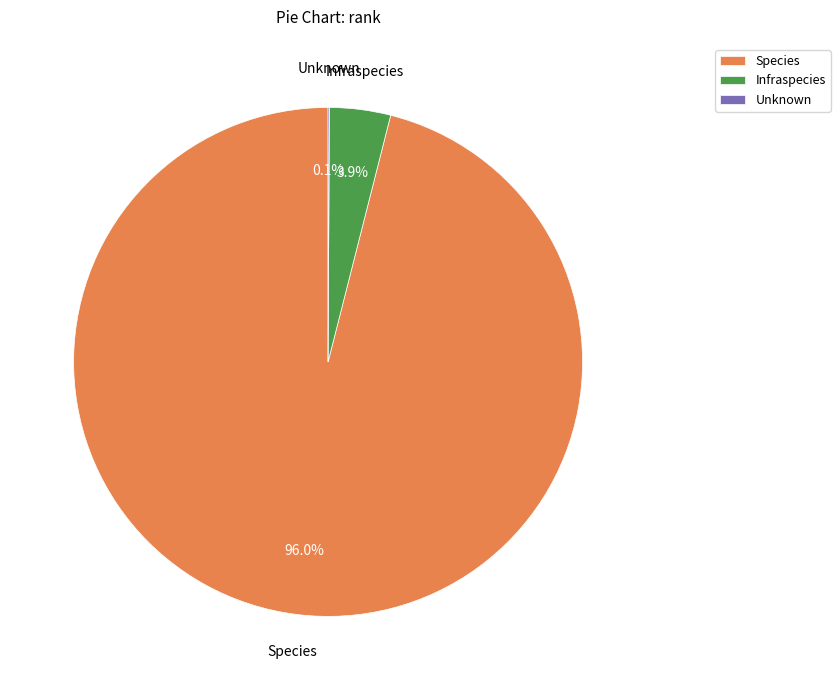

Is there any slice that represents more than half of the pie?

Yes